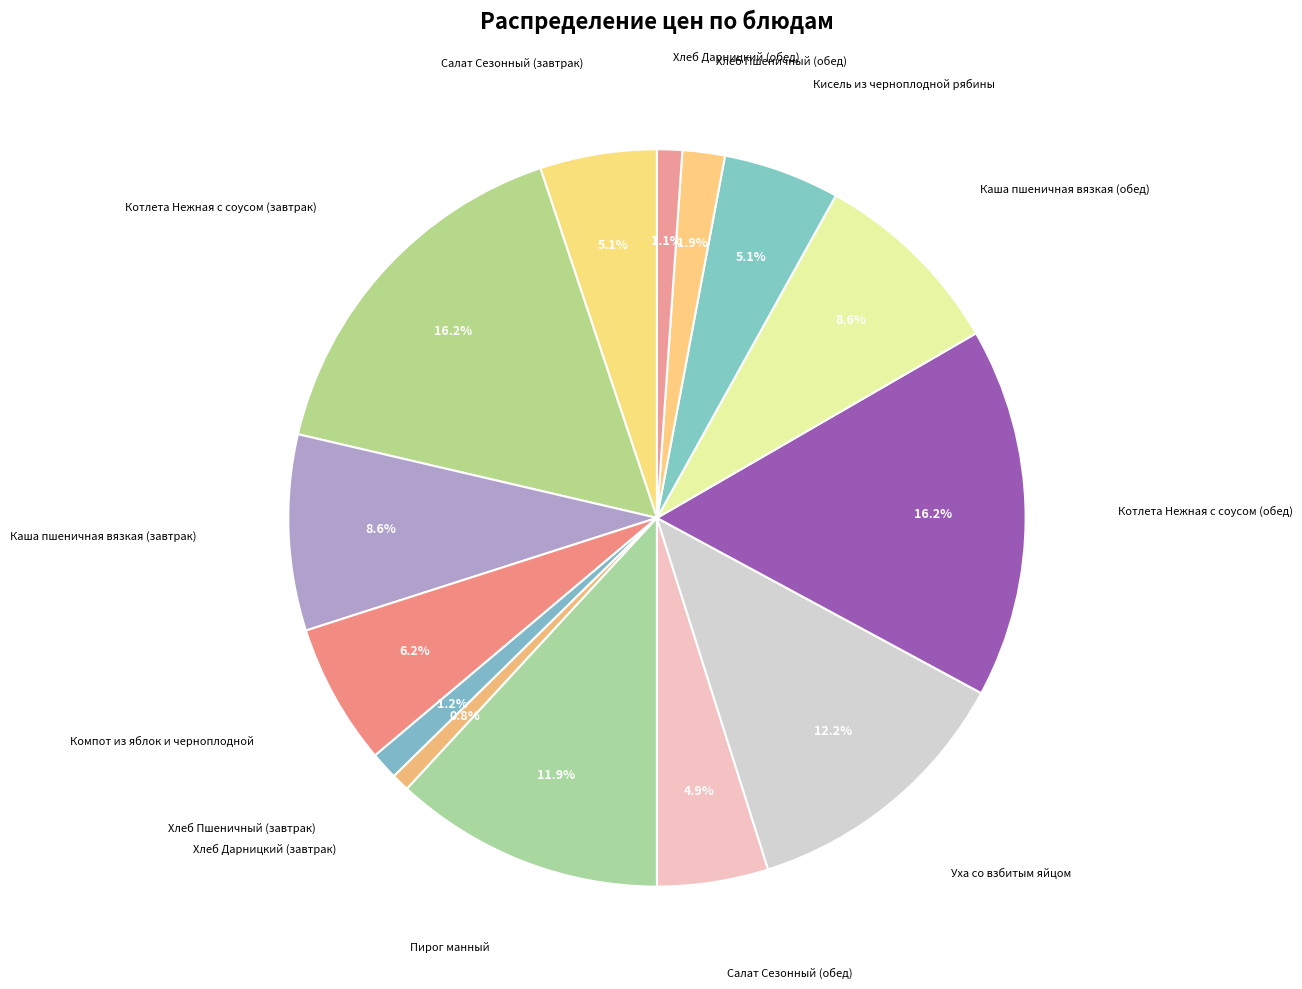

Count the number of slices in the pie.

14